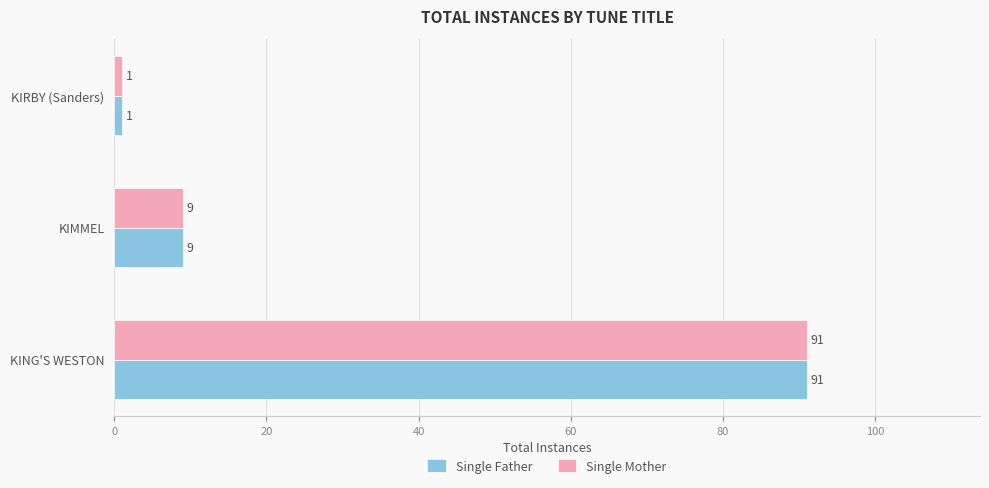

Where is Single Mother nearest to the value 46?

KIMMEL